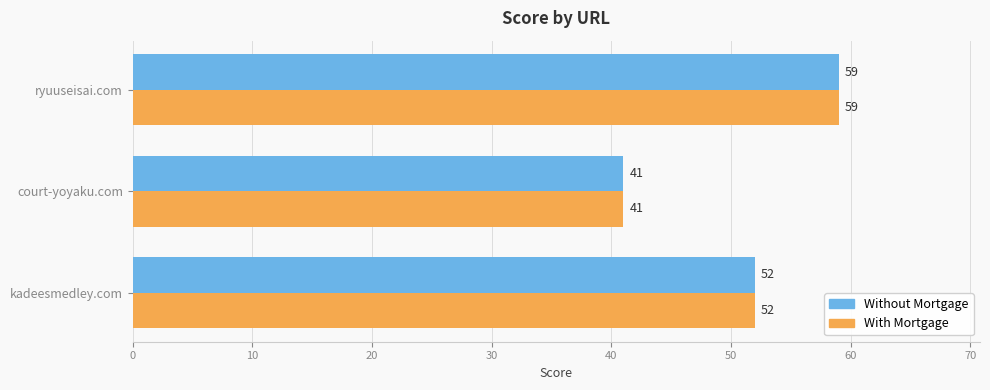

Is the value of With Mortgage at kadeesmedley.com greater than the value of Without Mortgage at ryuuseisai.com?

No